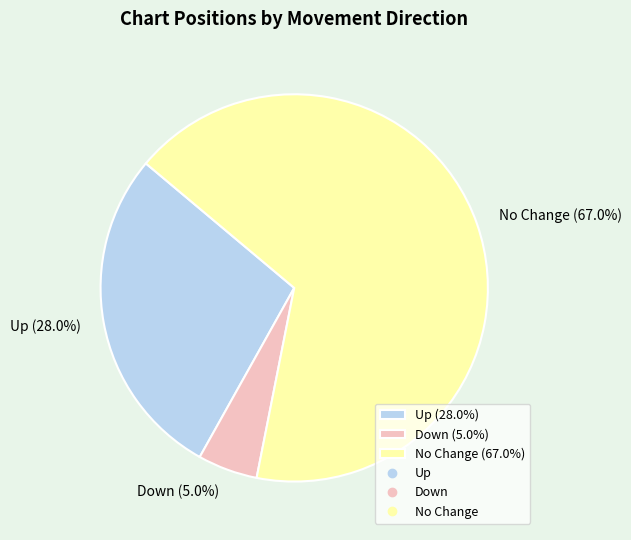

To the nearest percent, what is the average slice percentage?

33%